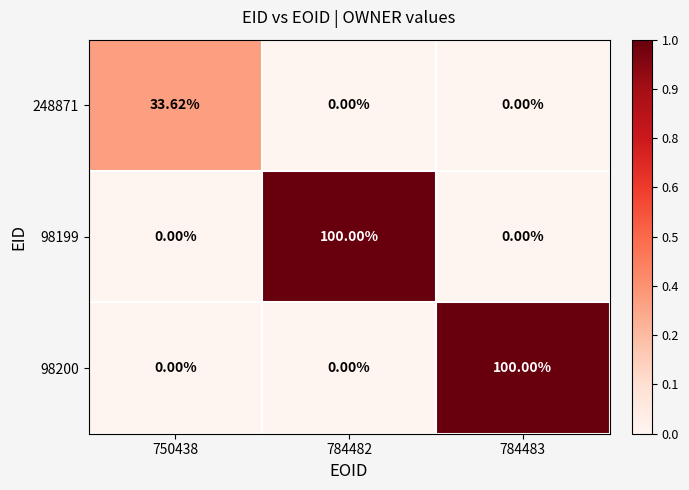

How many data points in 98199 are above 0?

1